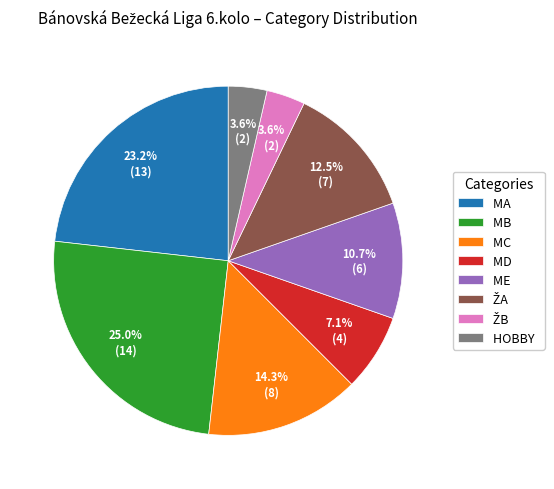

How much of the chart is everything except MD?

92.9%